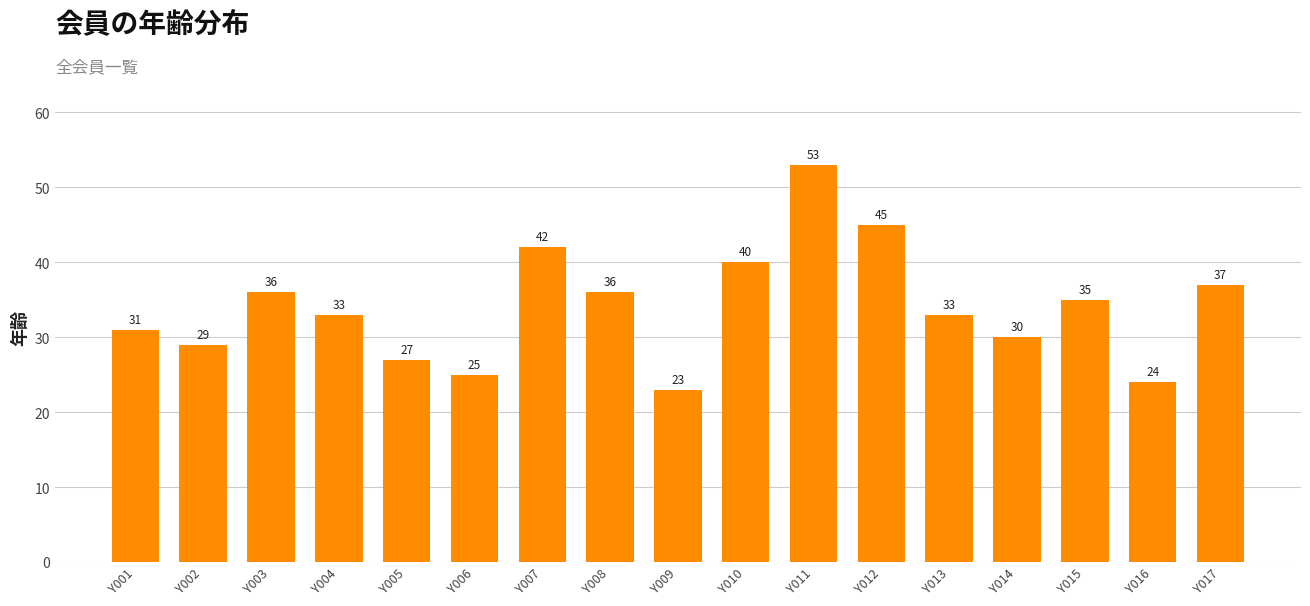

Where does the data first go above 33?

Y003